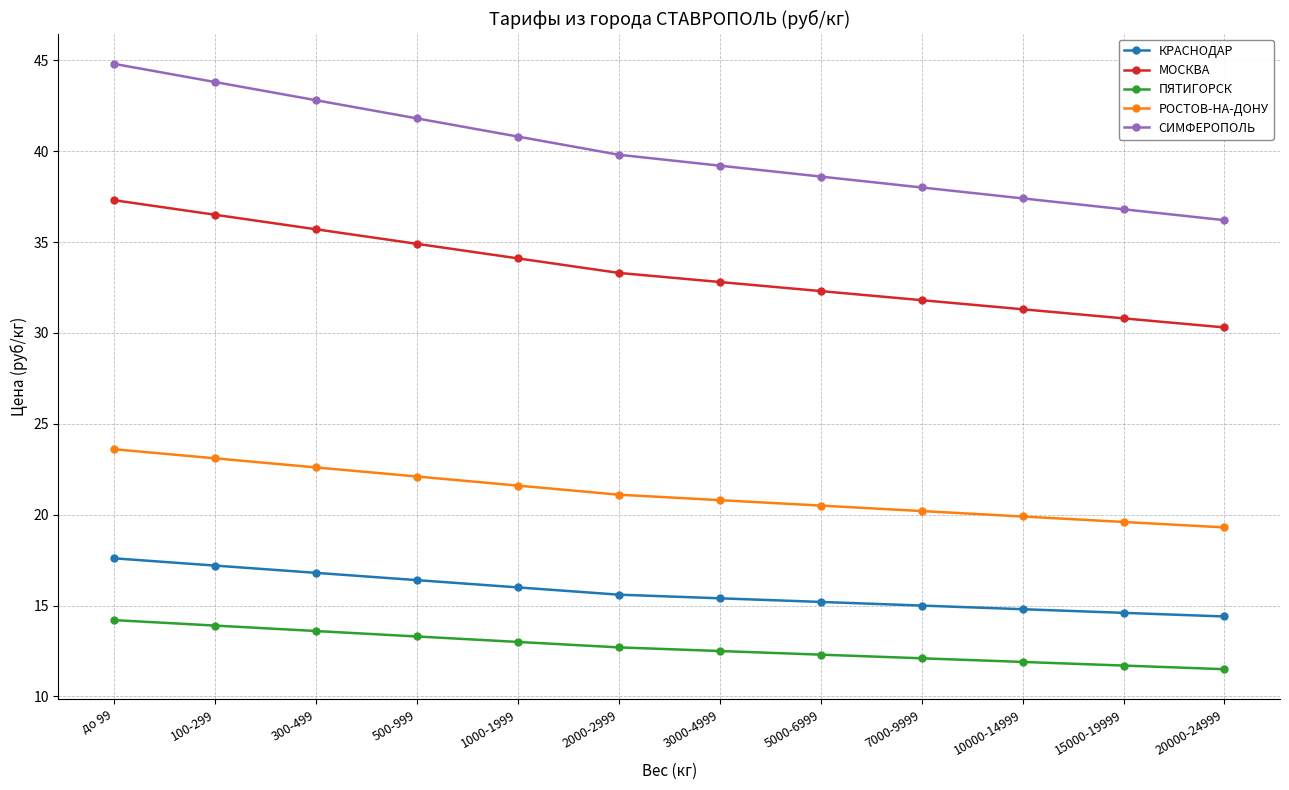

Which series has the largest total across all categories?

СИМФЕРОПОЛЬ